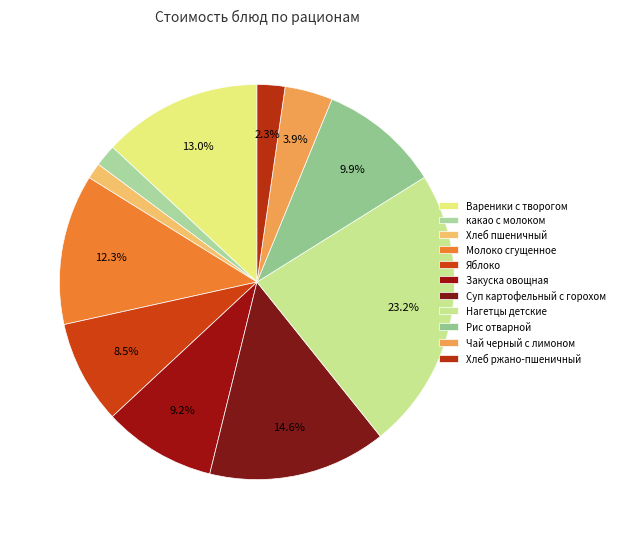

How many segments does this pie chart have?

11